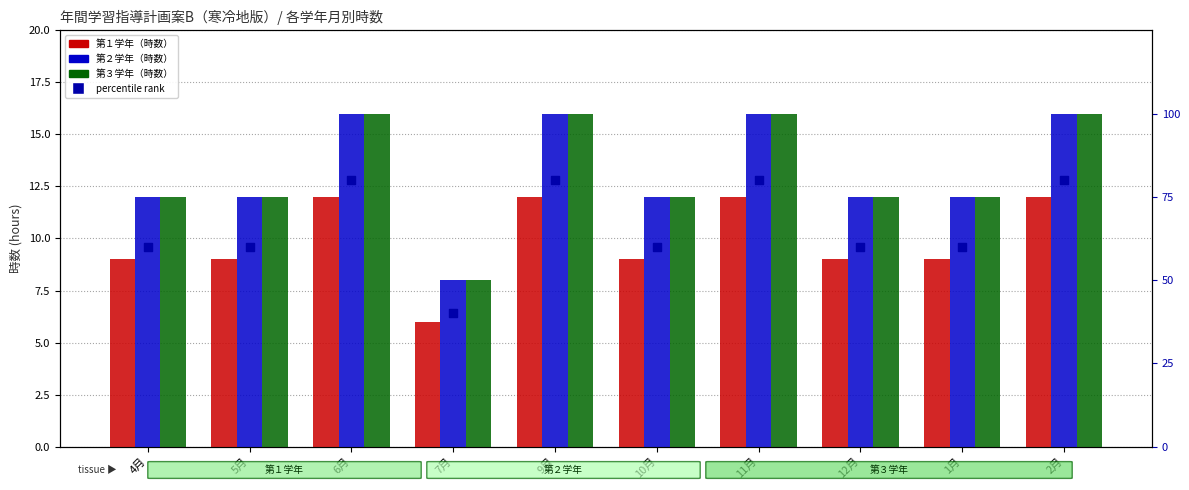

At how many categories does at least one series exceed 22?

10